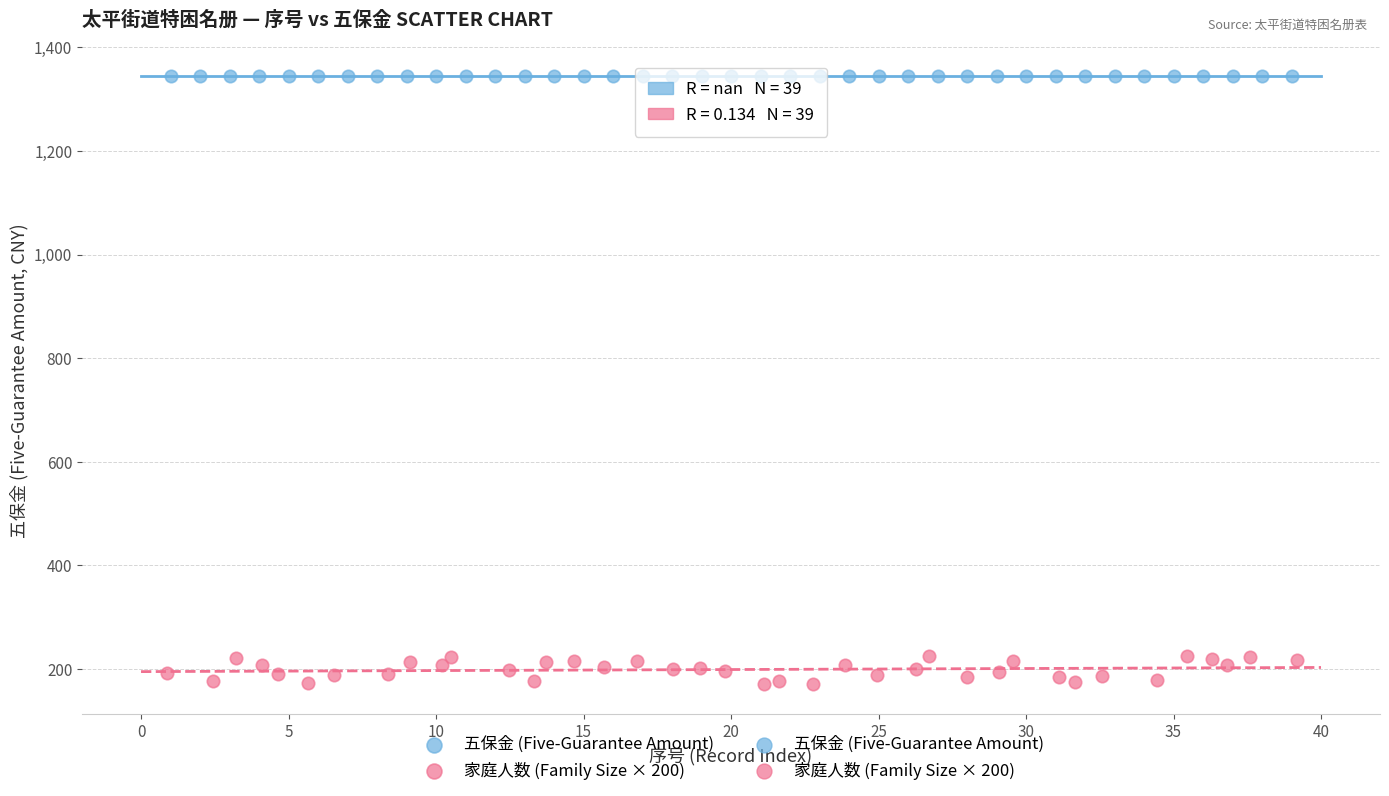

Which series reaches the minimum Y coordinate?

家庭人数 (Family Size × 200)